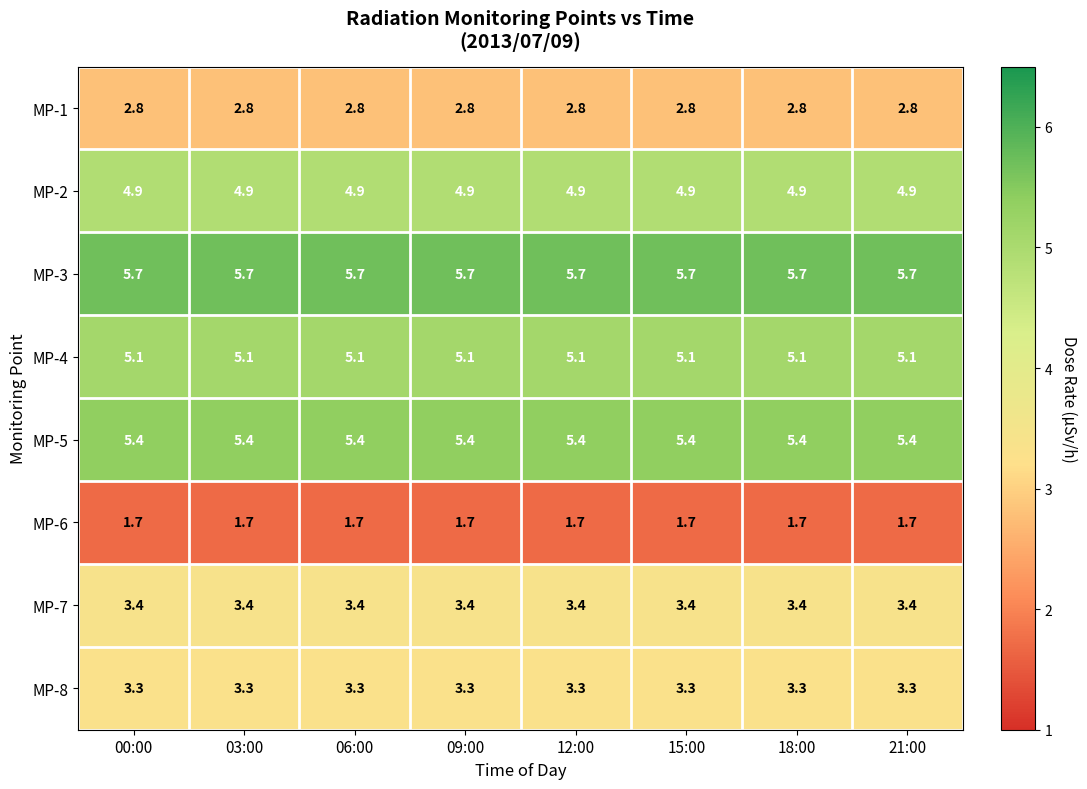

How many data points does each series have?

8